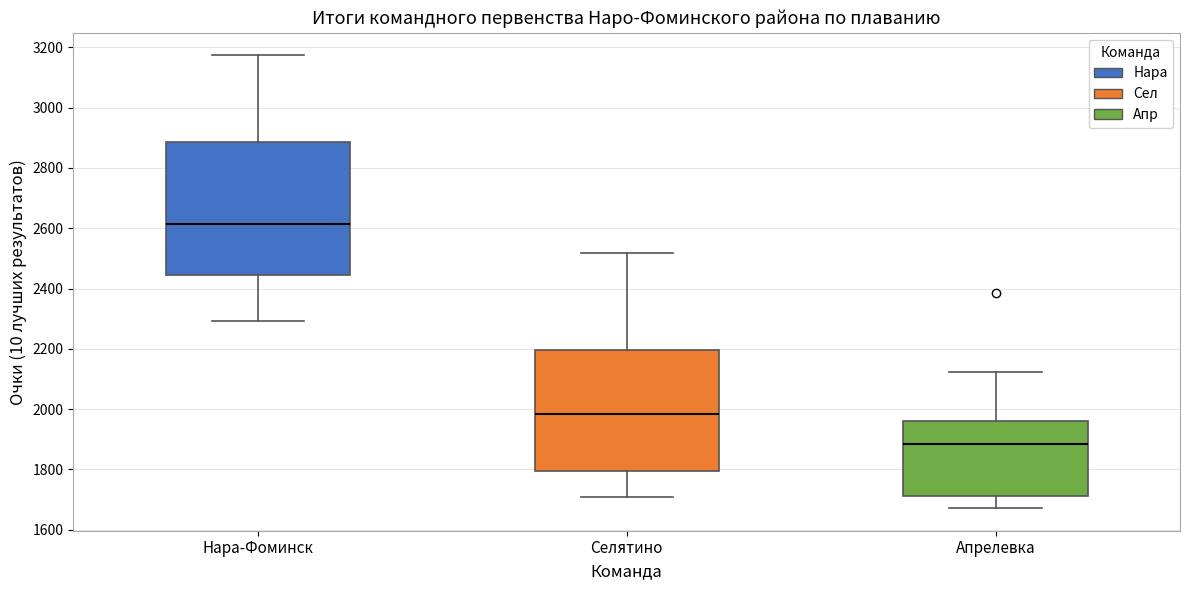

Which box has the lowest median line?

Апрелевка